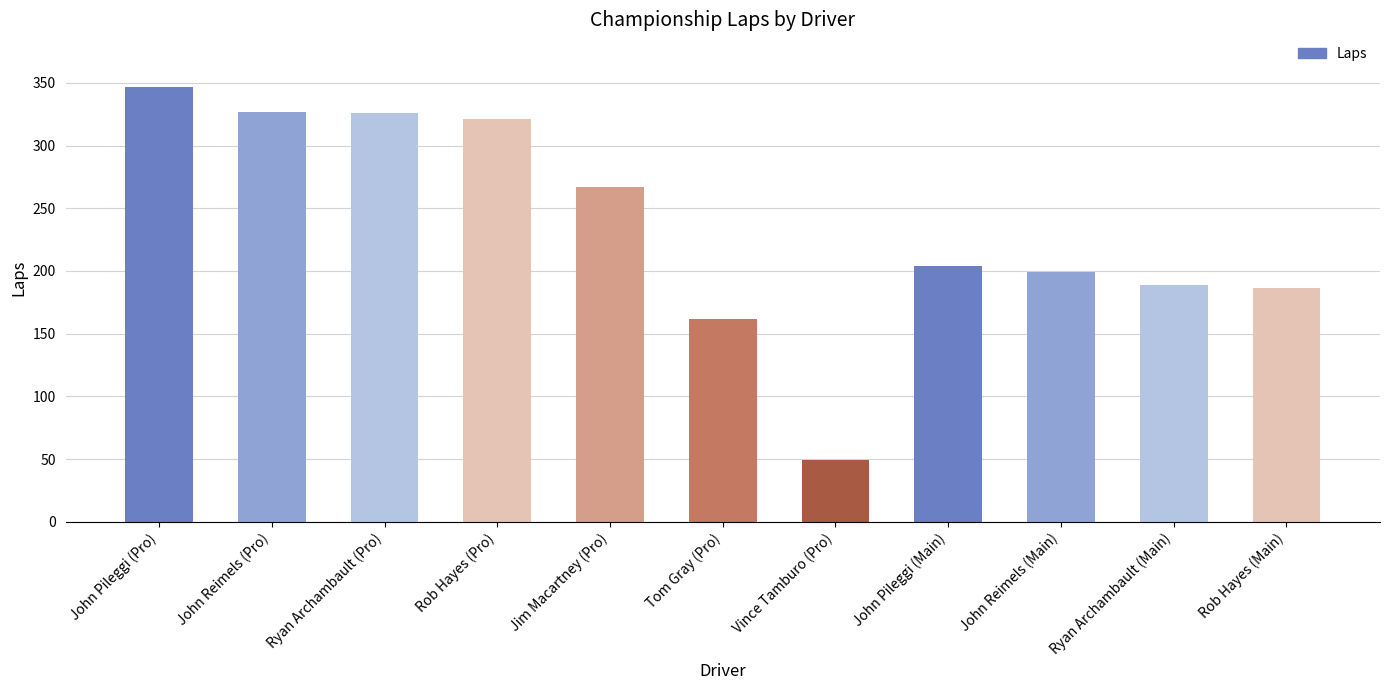

What is the difference between the values at Ryan Archambault (Main) and Ryan Archambault (Pro)?

137